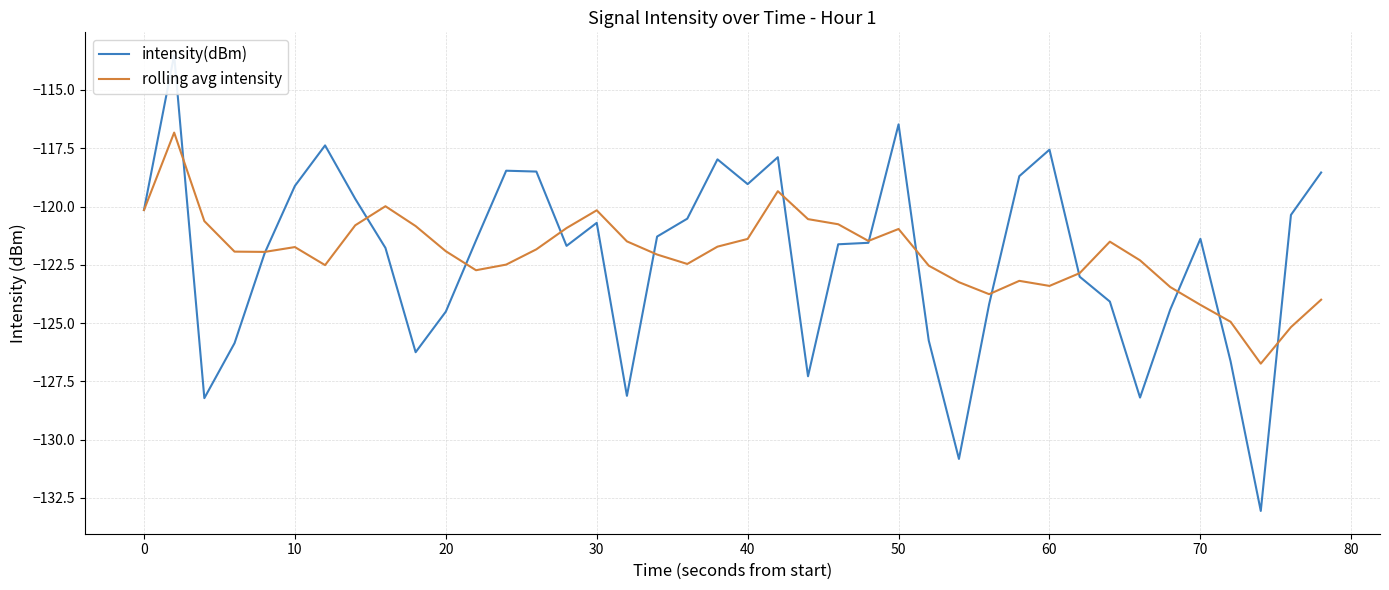

In intensity(dBm), how many points are lower than both neighbors (excluding endpoints)?

9